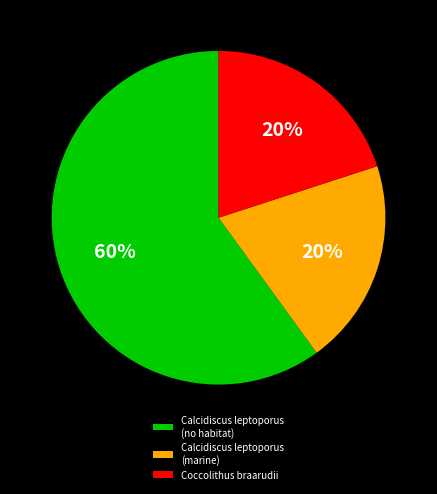

What is the largest slice in the pie chart?

Calcidiscus leptoporus (no habitat)